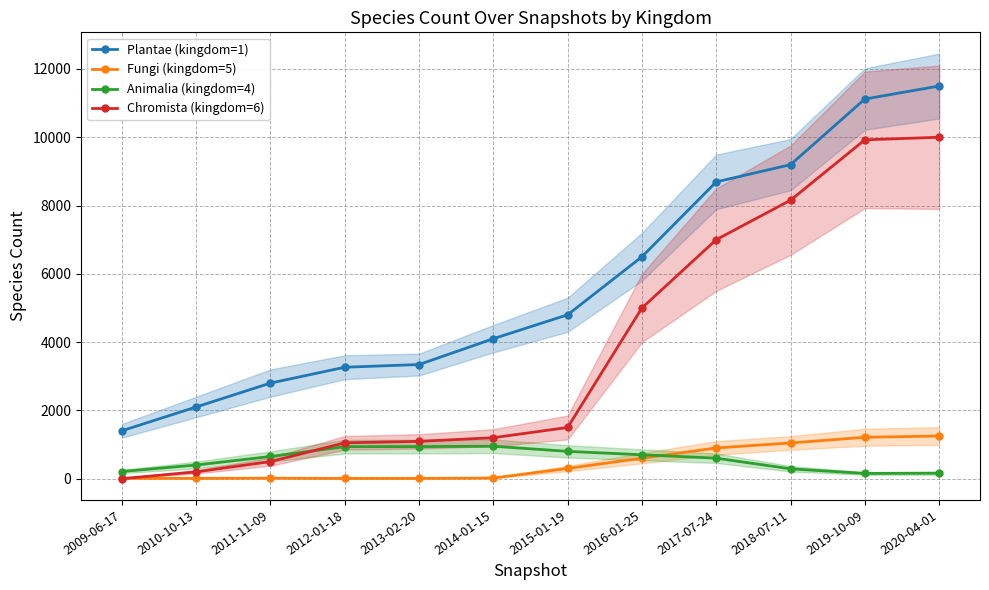

True or false: Fungi (kingdom=5) and Animalia (kingdom=4) intersect in this chart.

True